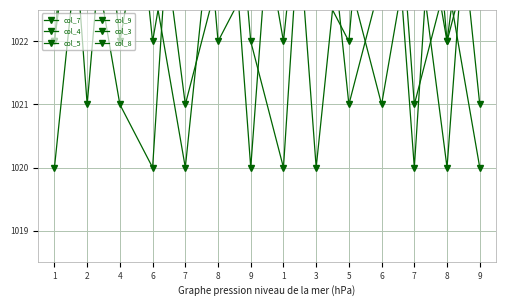

Where is col_7 nearest to the value 1024?

7